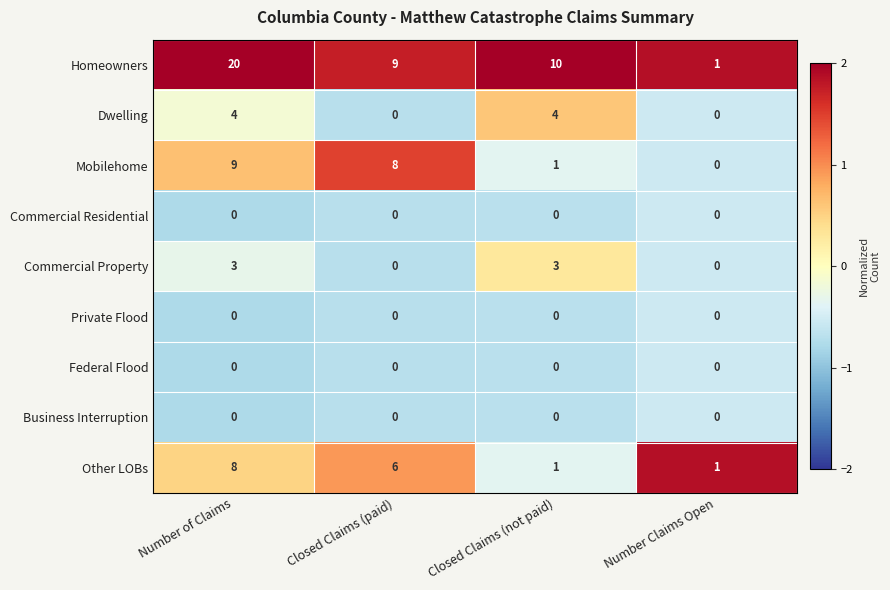

What is the total value across all series at Number of Claims?

44